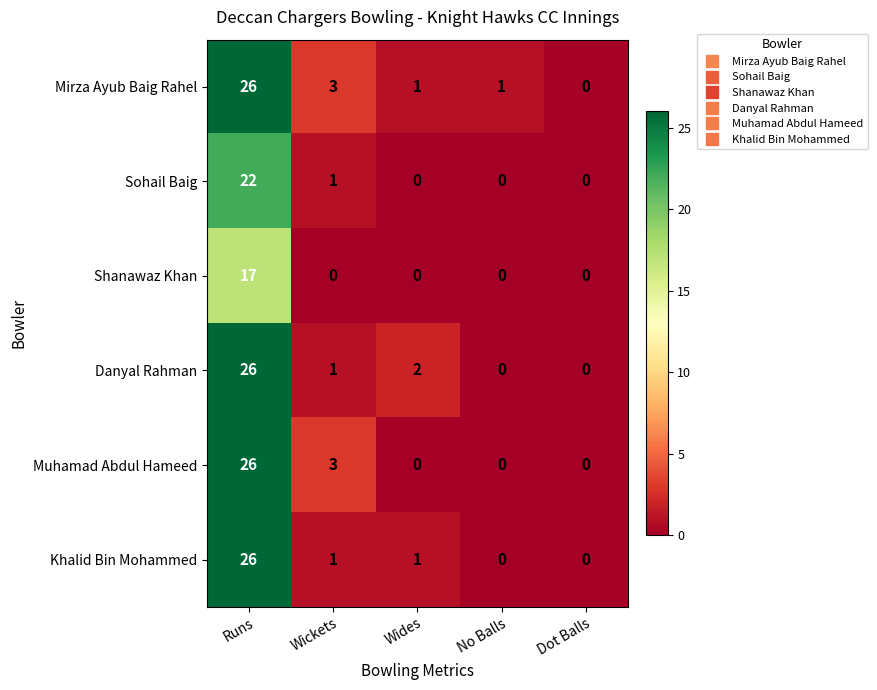

Which series changed the most between Wides and Dot Balls?

Danyal Rahman